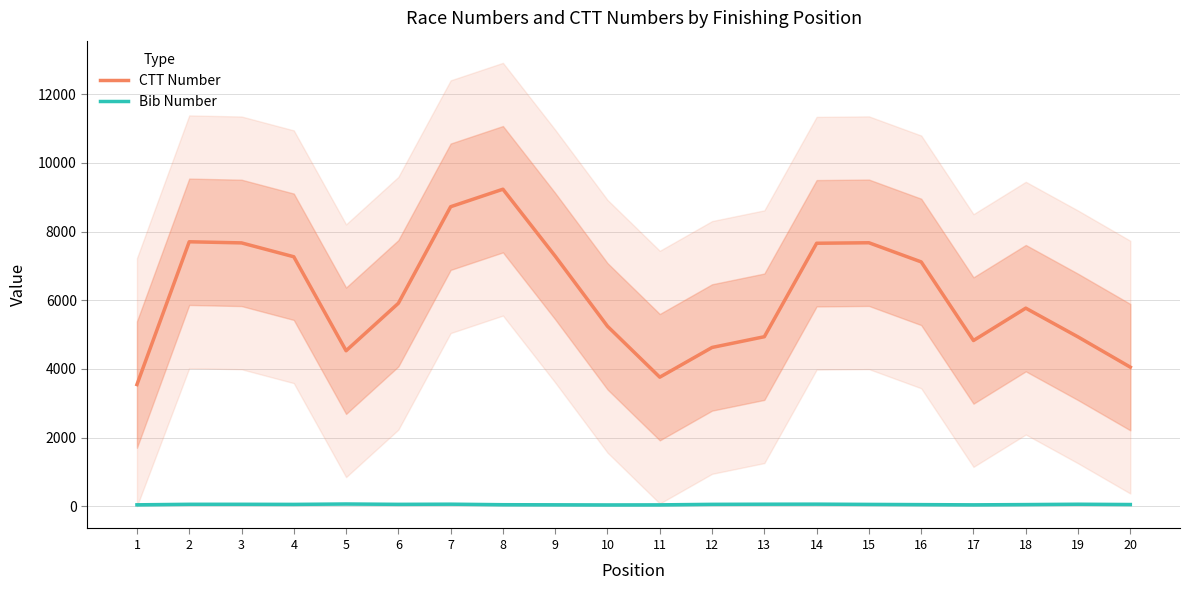

How many data points in CTT Number are less than 5912?

10